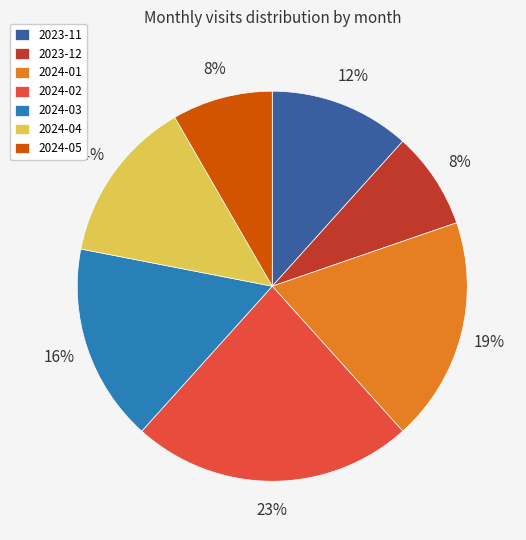

To the nearest percent, what is the difference between the largest and smallest slice percentages?

15%